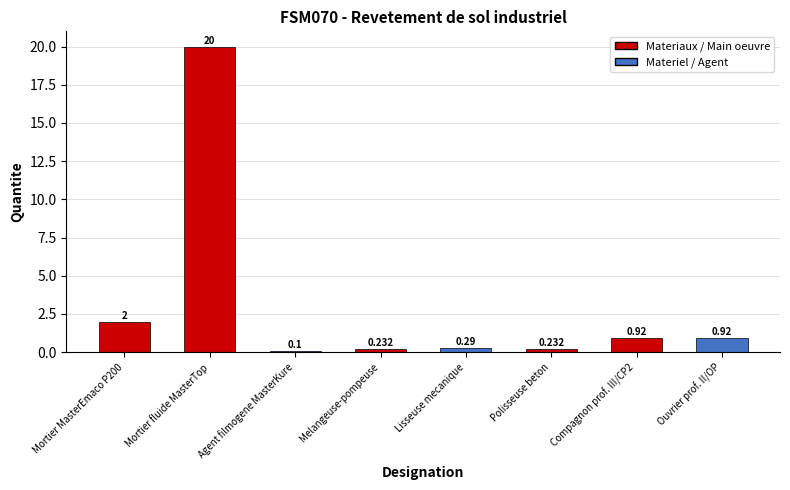

What is the label of the 4th bar from the left?

Melangeuse-pompeuse